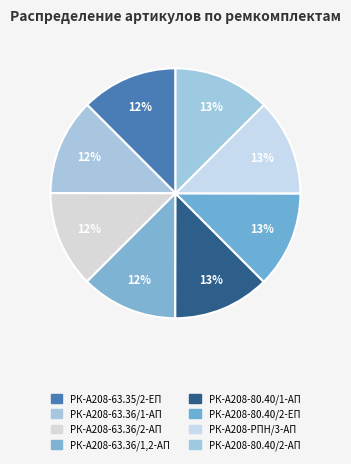

What percentage is the РК-А208-80.40/2-ЕП slice, to the nearest percent?

13%